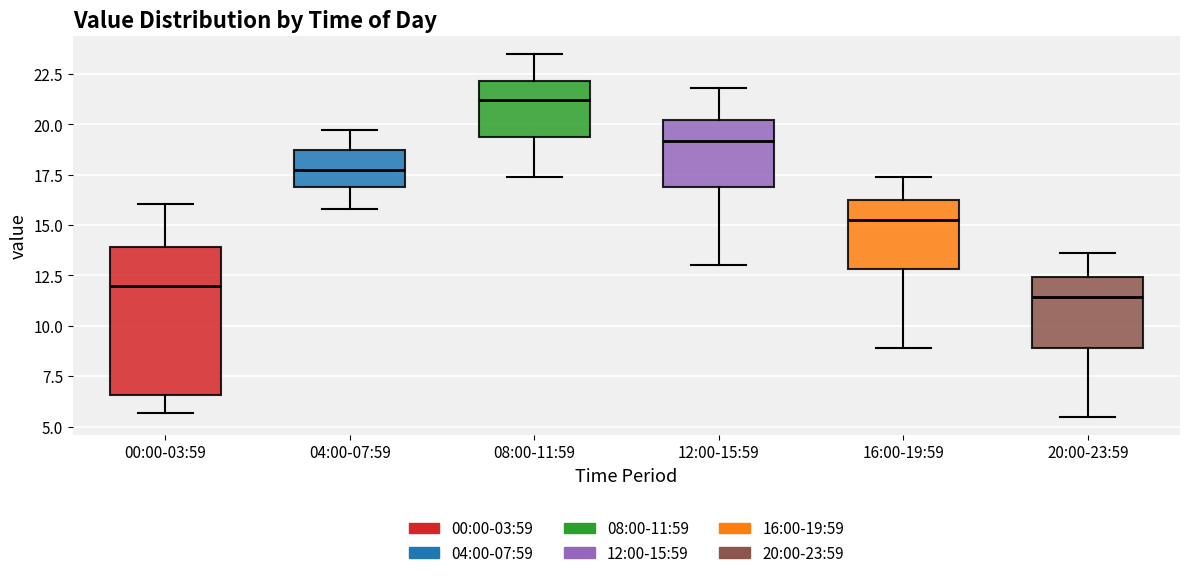

Reading left to right, transcribe this box plot: for each box, give where its median line is, the range the box spans, and where its two whiskers end, as read against the y-axis. The values are not printed on the chart, so give them approximately, as read against the axis.

00:00-03:59: median 12.0, box 6.5 to 14.0, whiskers 5.5 to 16.0
04:00-07:59: median 18.0, box 17.0 to 18.5, whiskers 16.0 to 19.5
08:00-11:59: median 21.0, box 19.5 to 22.0, whiskers 17.5 to 23.5
12:00-15:59: median 19.0, box 17.0 to 20.0, whiskers 13.0 to 22.0
16:00-19:59: median 15.5, box 13.0 to 16.0, whiskers 9.0 to 17.5
20:00-23:59: median 11.5, box 9.0 to 12.5, whiskers 5.5 to 13.5